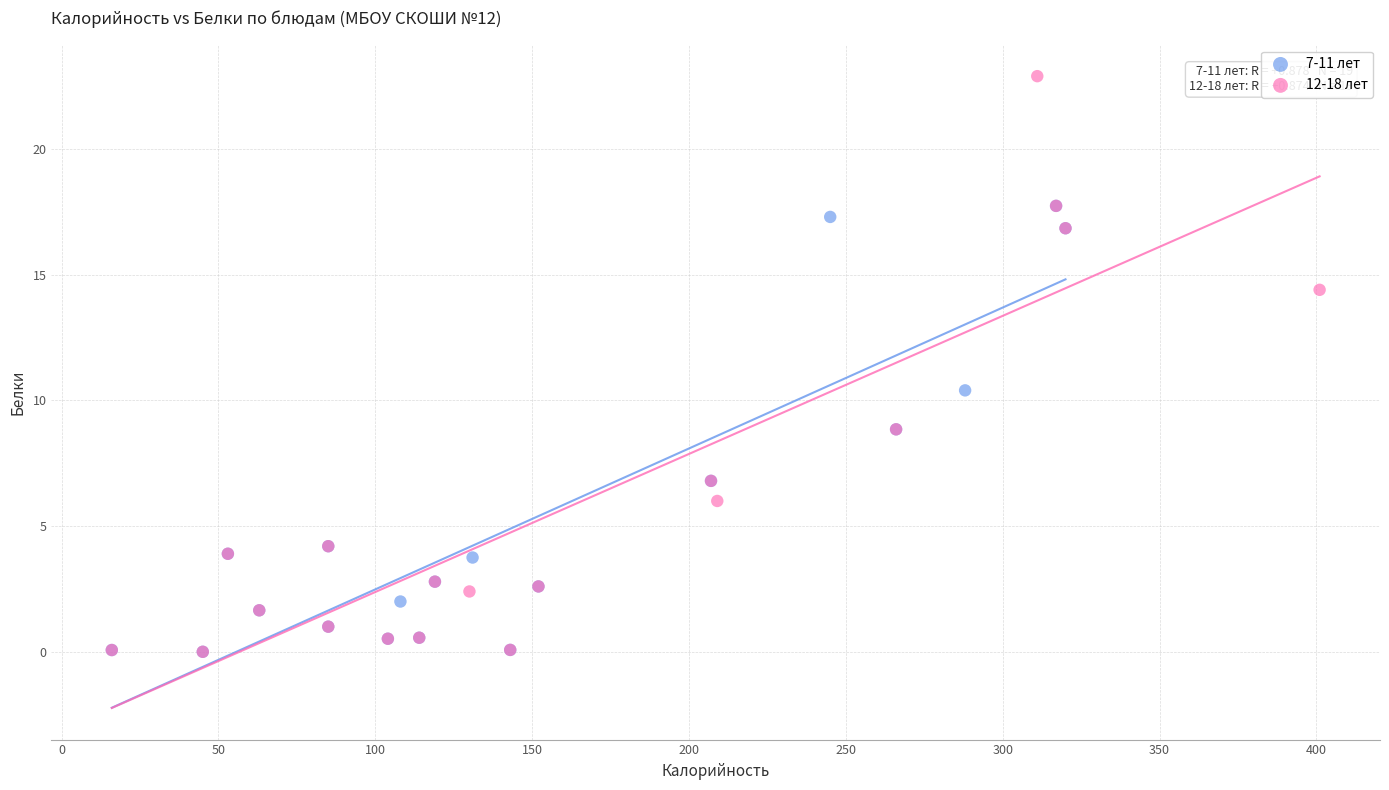

Which series has the largest Y range (max minus min)?

12-18 лет